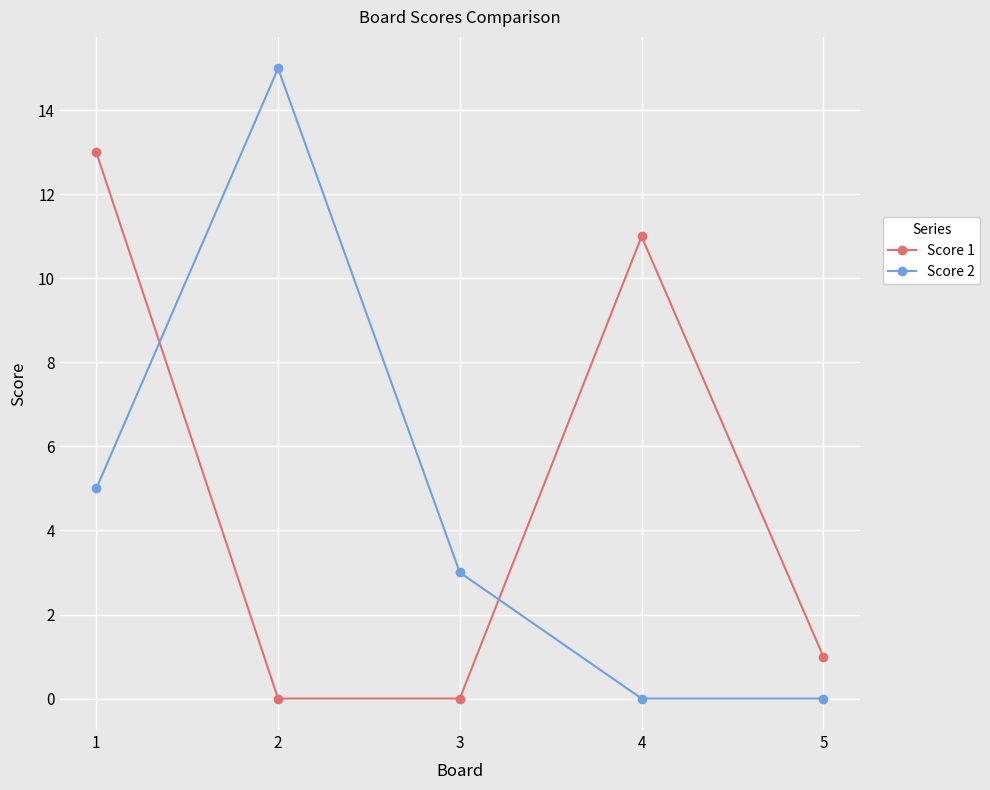

Reading left to right, list all the values displayed in this chart.

Score 1: 1=13	2=0	3=0	4=11	5=1
Score 2: 1=5	2=15	3=3	4=0	5=0